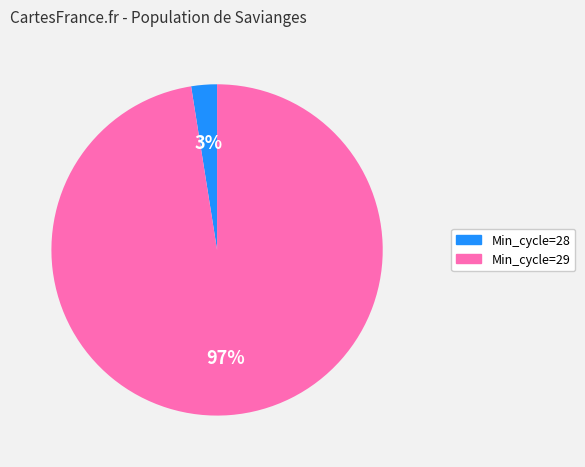

Is there a majority slice in this chart?

Yes